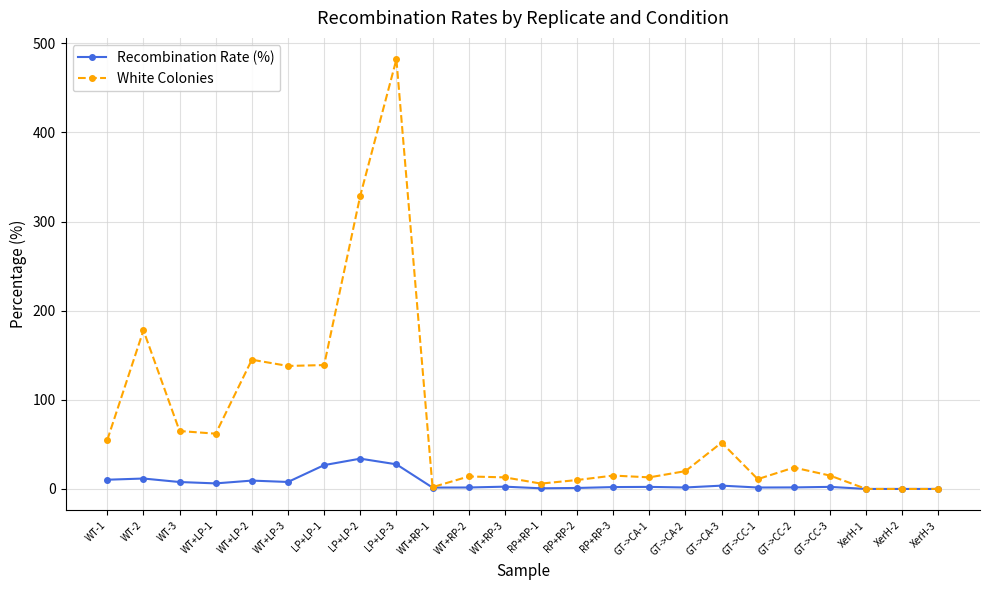

What position from the right is WT-2?

23